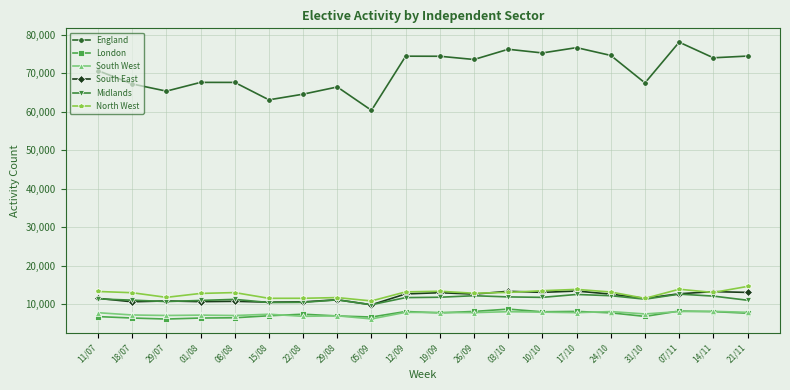

Which series has the largest range (max minus min)?

England